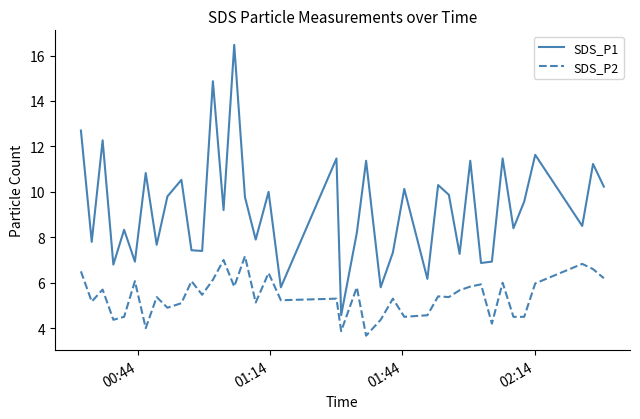

What is the difference between the maximum and minimum values in the SDS_P1 series?

11.9